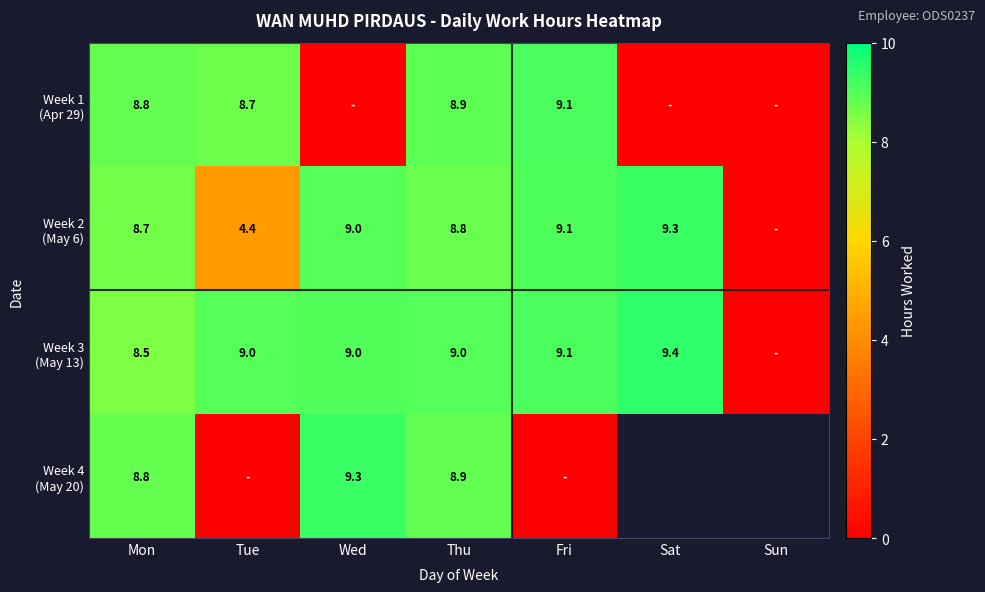

Is it true that Week 2 (May 6) equals 5.7 at Fri?

False